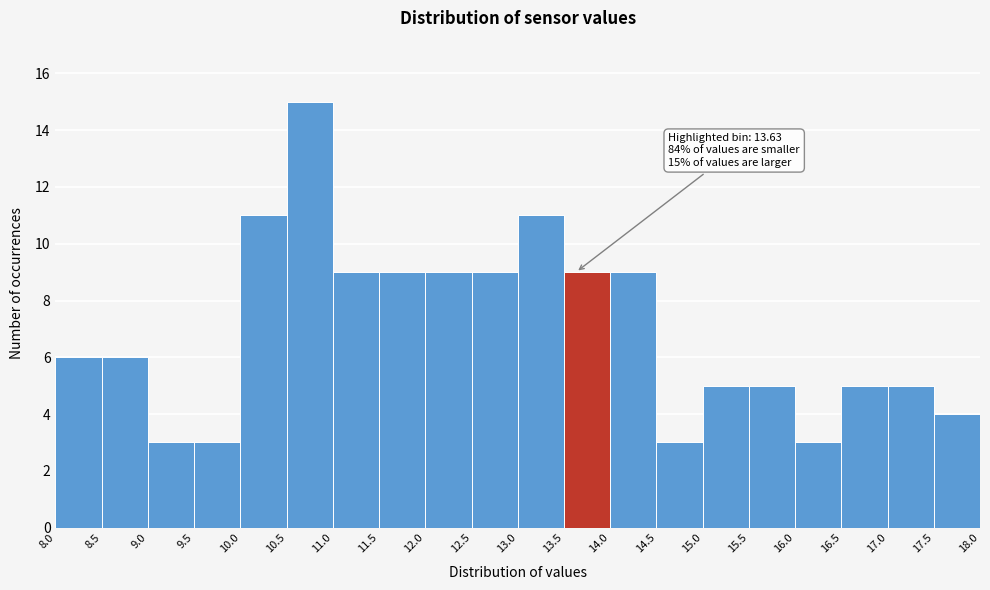

Which range on the x-axis has the tallest bar?

10.5 to 11.0